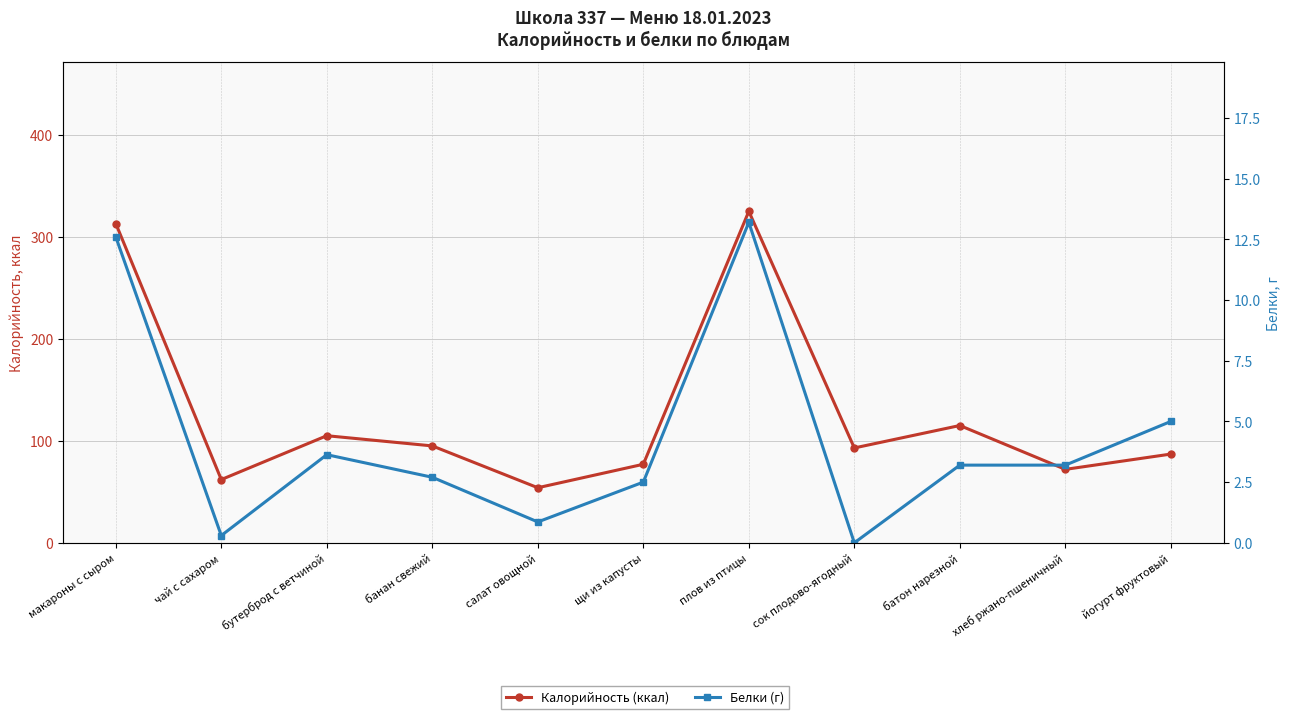

True or false: Белки (г) has a value of 3.2 at хлеб ржано-пшеничный.

True